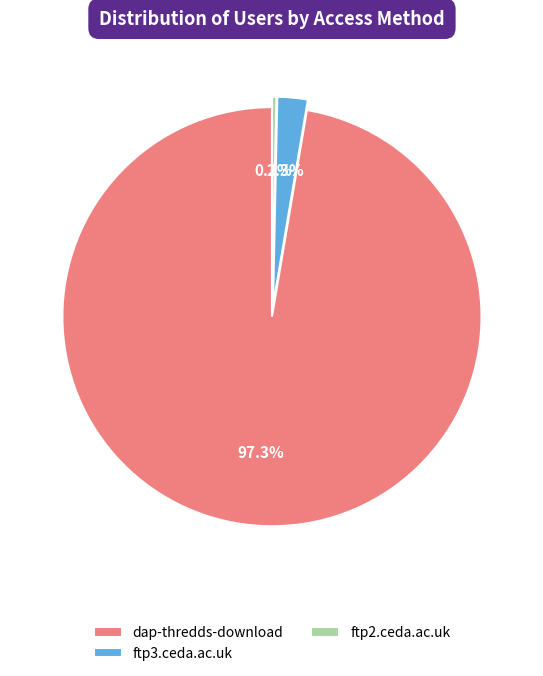

Does any single category account for the majority?

Yes